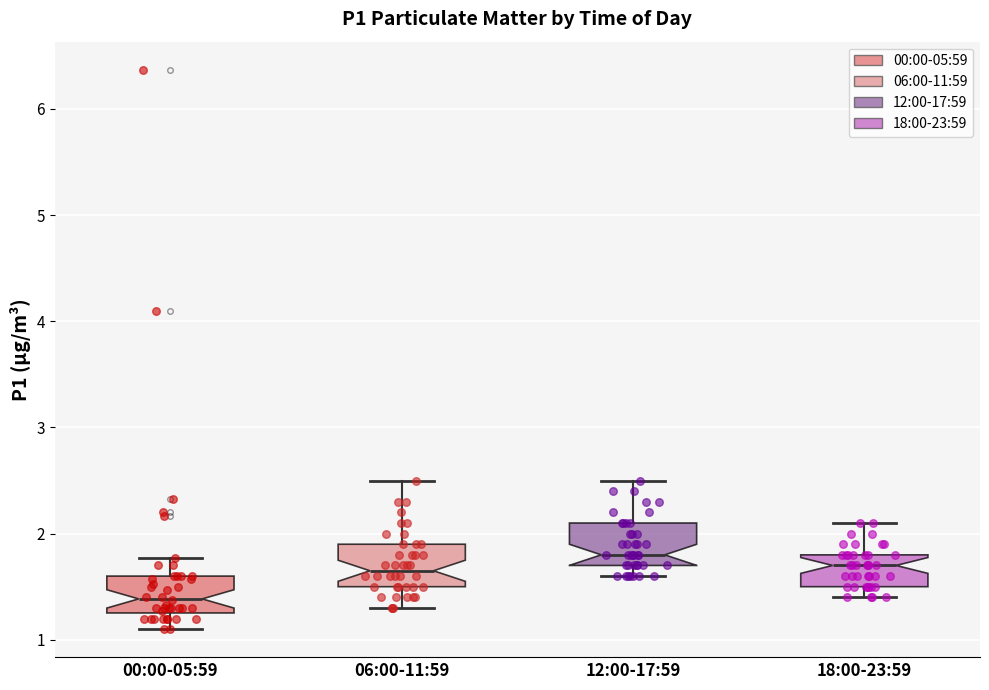

Reading left to right, transcribe this box plot: for each box, give where its median line is, the range the box spans, and where its two whiskers end, as read against the y-axis. The values are not printed on the chart, so give them approximately, as read against the axis.

00:00-05:59: median 1.4, box 1.3 to 1.6, whiskers 1.1 to 1.8
06:00-11:59: median 1.7, box 1.5 to 1.9, whiskers 1.3 to 2.5
12:00-17:59: median 1.8, box 1.7 to 2.1, whiskers 1.6 to 2.5
18:00-23:59: median 1.7, box 1.5 to 1.8, whiskers 1.4 to 2.1